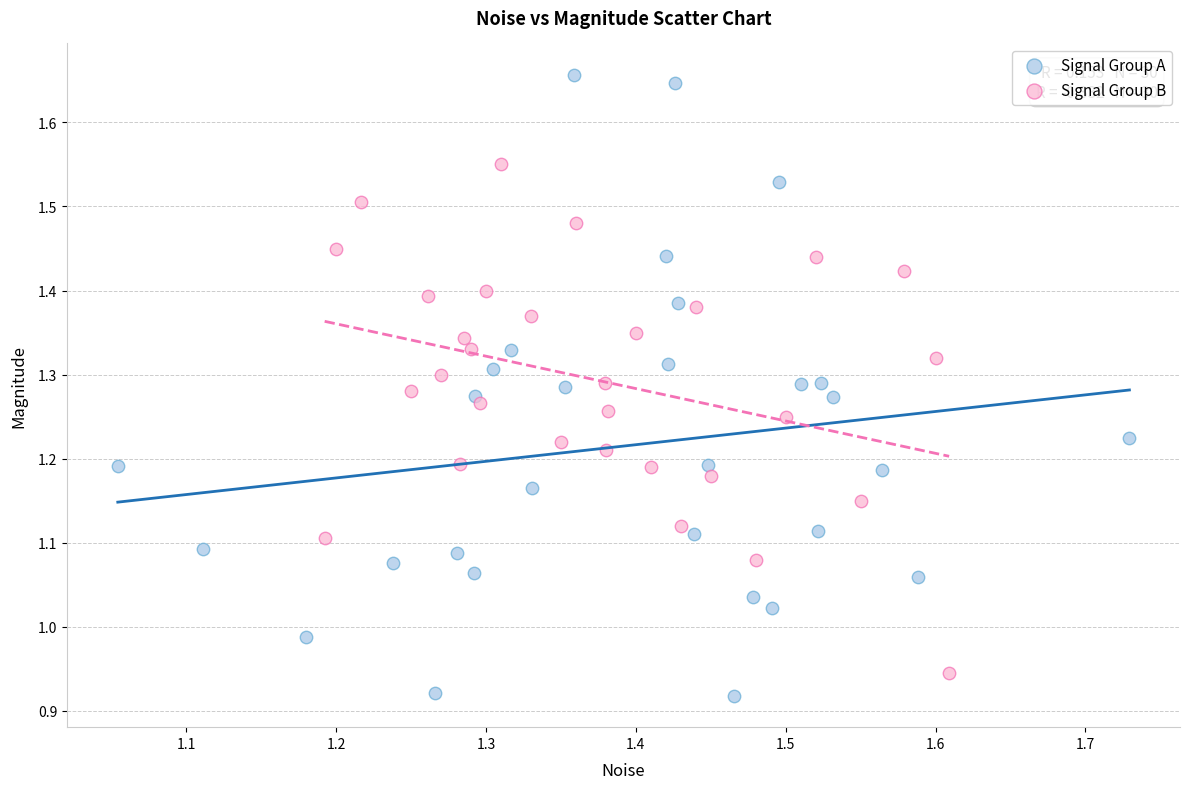

Which series contains the lowest Y value?

Signal Group A